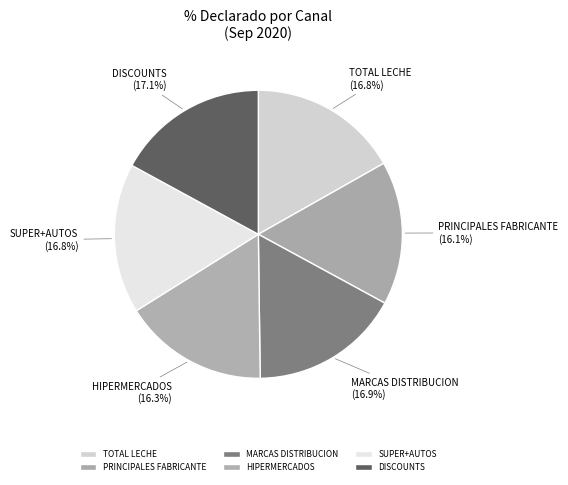

Combined, do SUPER+AUTOS and DISCOUNTS account for over 50%?

No